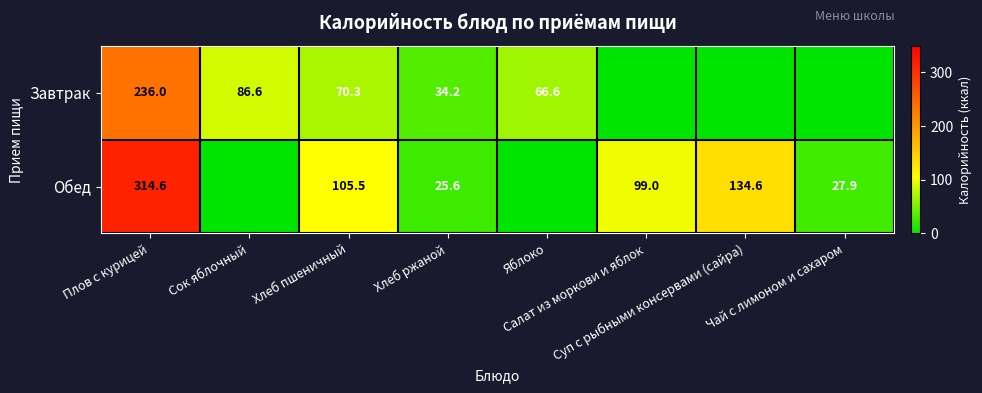

True or false: Завтрак has a value of 354.5 at Плов с курицей.

False